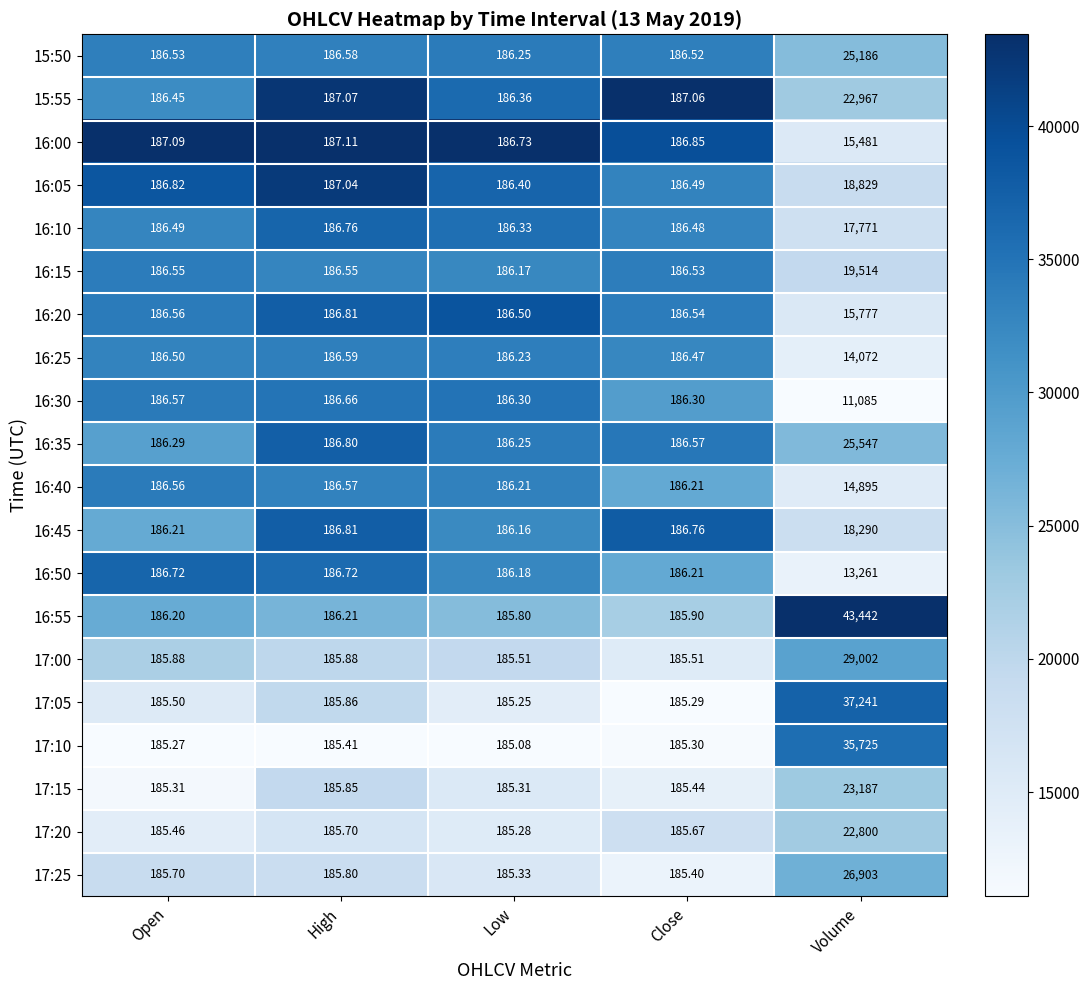

Is the value of 17:20 at High greater than the value of 17:05 at High?

No